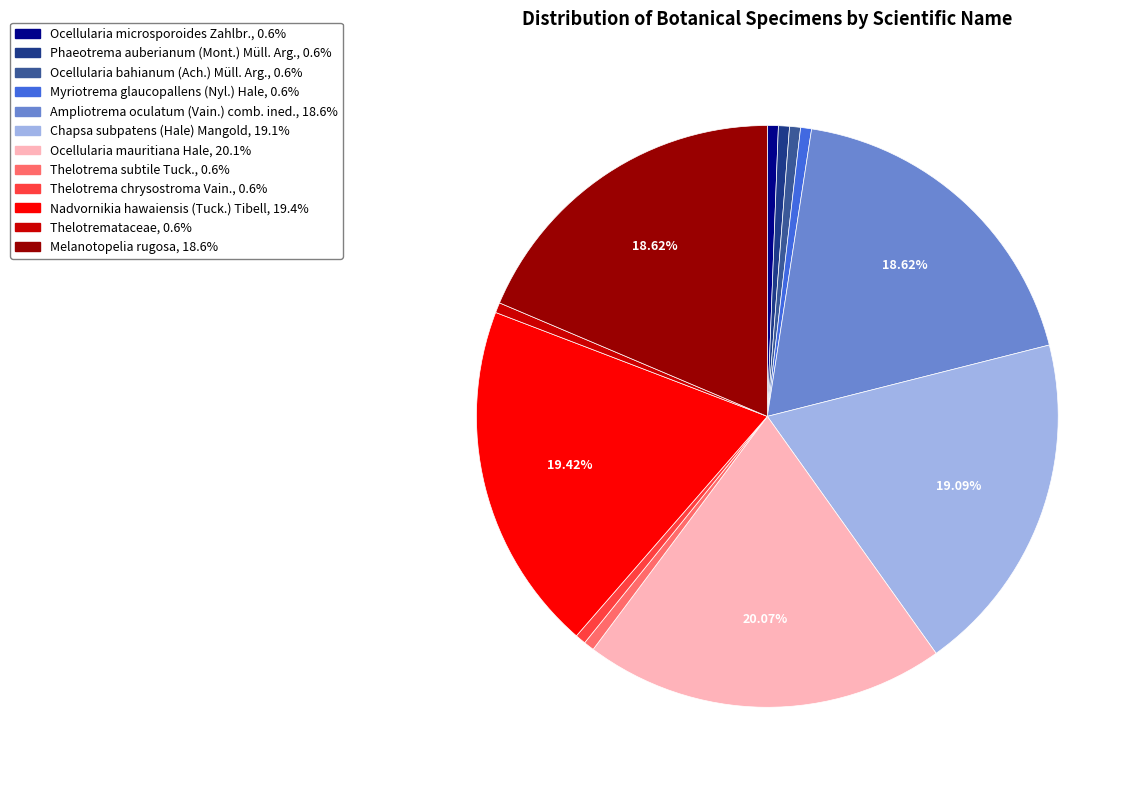

To the nearest percent, what is the difference between the Thelotrema subtile Tuck. and Ocellularia mauritiana Hale slice percentages?

19%